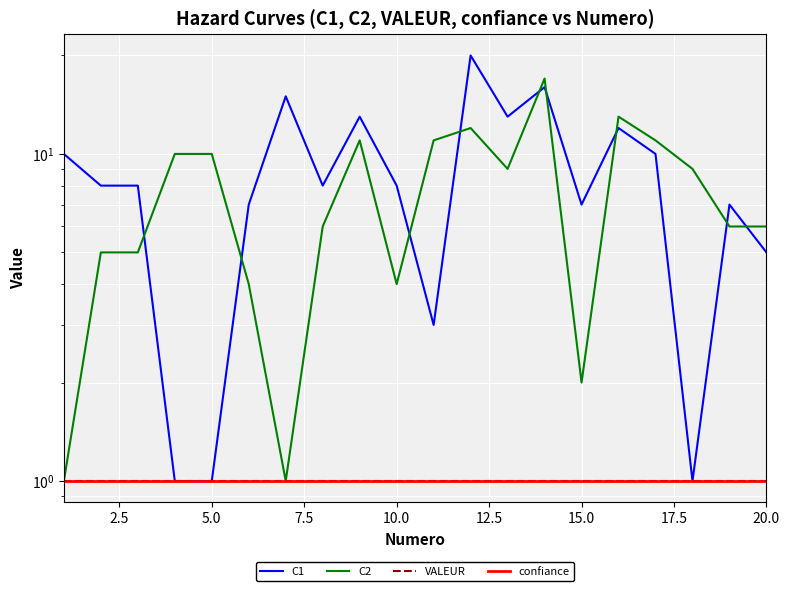

Read the VALEUR value at 20.0.

1